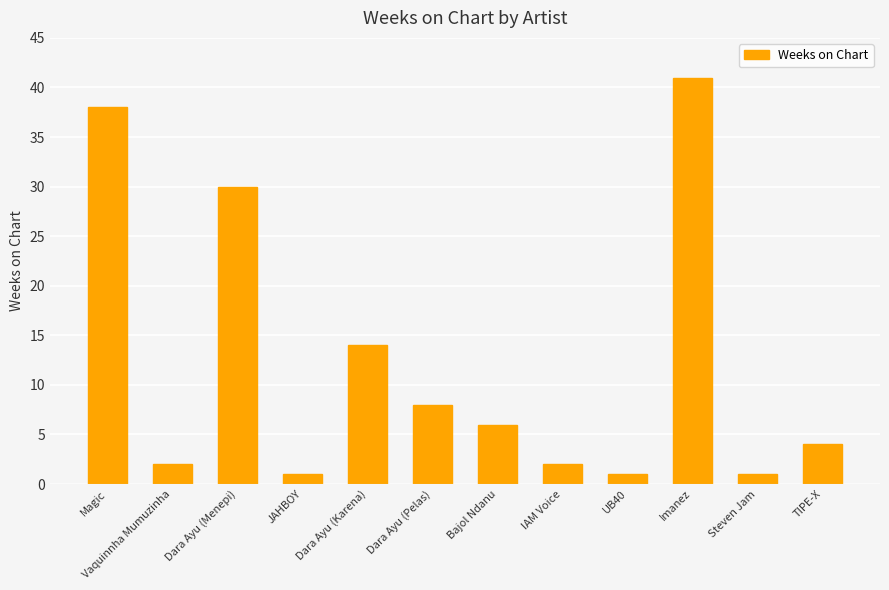

True or false: the data shows 44 at Dara Ayu (Menepi).

False